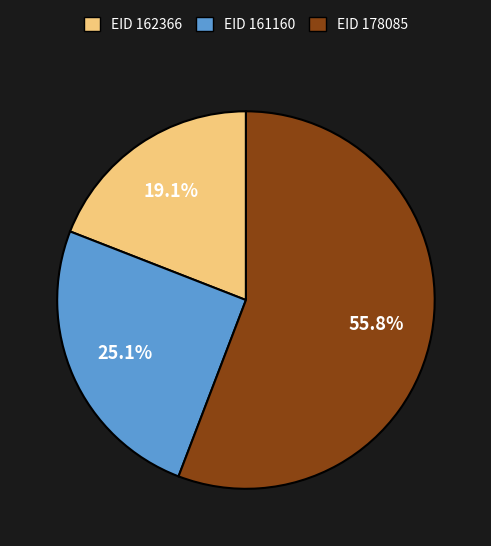

Is there a majority slice in this chart?

Yes